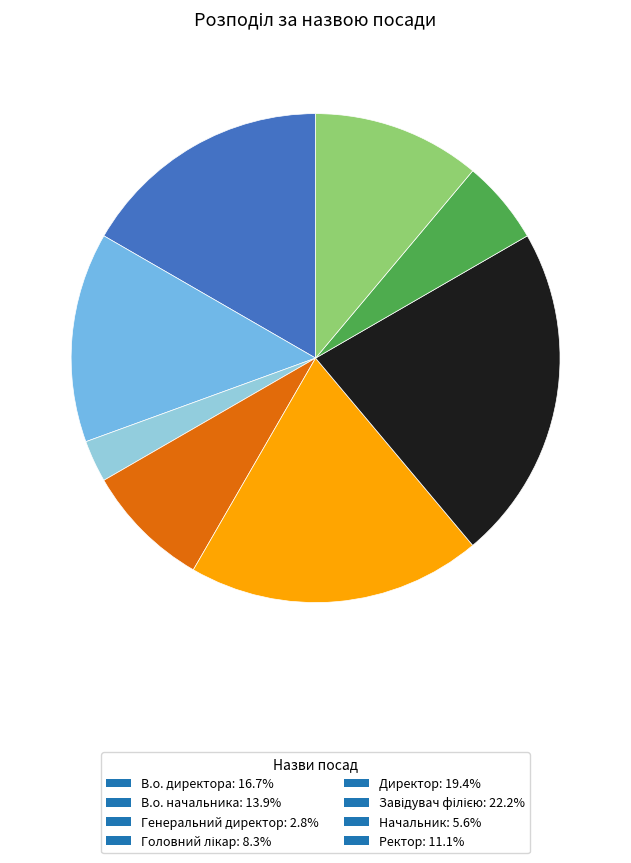

How many segments does this pie chart have?

8